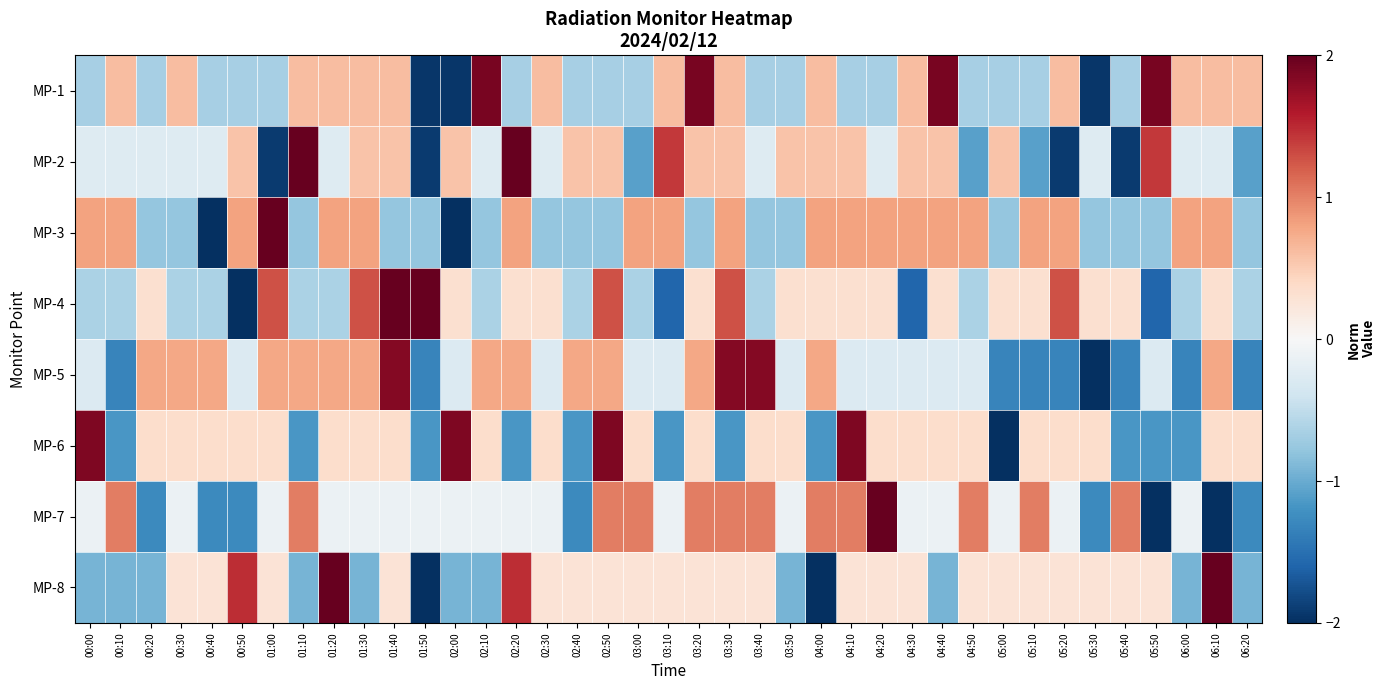

Reading left to right, list all the values displayed in this chart.

MP-1: 00:00=-0.7	00:10=0.6	00:20=-0.7	00:30=0.6	00:40=-0.7	00:50=-0.7	01:00=-0.7	01:10=0.6	01:20=0.6	01:30=0.6	01:40=0.6	01:50=-1.9	02:00=-1.9	02:10=1.9	02:20=-0.7	02:30=0.6	02:40=-0.7	02:50=-0.7	03:00=-0.7	03:10=0.6	03:20=1.9	03:30=0.6	03:40=-0.7	03:50=-0.7	04:00=0.6	04:10=-0.7	04:20=-0.7	04:30=0.6	04:40=1.9	04:50=-0.7	05:00=-0.7	05:10=-0.7	05:20=0.6	05:30=-1.9	05:40=-0.7	05:50=1.9	06:00=0.6	06:10=0.6	06:20=0.6
MP-2: 00:00=-0.3	00:10=-0.3	00:20=-0.3	00:30=-0.3	00:40=-0.3	00:50=0.6	01:00=-1.9	01:10=2.2	01:20=-0.3	01:30=0.6	01:40=0.6	01:50=-1.9	02:00=0.6	02:10=-0.3	02:20=2.2	02:30=-0.3	02:40=0.6	02:50=0.6	03:00=-1.1	03:10=1.4	03:20=0.6	03:30=0.6	03:40=-0.3	03:50=0.6	04:00=0.6	04:10=0.6	04:20=-0.3	04:30=0.6	04:40=0.6	04:50=-1.1	05:00=0.6	05:10=-1.1	05:20=-1.9	05:30=-0.3	05:40=-1.9	05:50=1.4	06:00=-0.3	06:10=-0.3	06:20=-1.1
MP-3: 00:00=0.8	00:10=0.8	00:20=-0.8	00:30=-0.8	00:40=-2.3	00:50=0.8	01:00=2.4	01:10=-0.8	01:20=0.8	01:30=0.8	01:40=-0.8	01:50=-0.8	02:00=-2.3	02:10=-0.8	02:20=0.8	02:30=-0.8	02:40=-0.8	02:50=-0.8	03:00=0.8	03:10=0.8	03:20=-0.8	03:30=0.8	03:40=-0.8	03:50=-0.8	04:00=0.8	04:10=0.8	04:20=0.8	04:30=0.8	04:40=0.8	04:50=0.8	05:00=-0.8	05:10=0.8	05:20=0.8	05:30=-0.8	05:40=-0.8	05:50=-0.8	06:00=0.8	06:10=0.8	06:20=-0.8
MP-4: 00:00=-0.6	00:10=-0.6	00:20=0.3	00:30=-0.6	00:40=-0.6	00:50=-2.5	01:00=1.3	01:10=-0.6	01:20=-0.6	01:30=1.3	01:40=2.2	01:50=2.2	02:00=0.3	02:10=-0.6	02:20=0.3	02:30=0.3	02:40=-0.6	02:50=1.3	03:00=-0.6	03:10=-1.6	03:20=0.3	03:30=1.3	03:40=-0.6	03:50=0.3	04:00=0.3	04:10=0.3	04:20=0.3	04:30=-1.6	04:40=0.3	04:50=-0.6	05:00=0.3	05:10=0.3	05:20=1.3	05:30=0.3	05:40=0.3	05:50=-1.6	06:00=-0.6	06:10=0.3	06:20=-0.6
MP-5: 00:00=-0.3	00:10=-1.3	00:20=0.8	00:30=0.8	00:40=0.8	00:50=-0.3	01:00=0.8	01:10=0.8	01:20=0.8	01:30=0.8	01:40=1.8	01:50=-1.3	02:00=-0.3	02:10=0.8	02:20=0.8	02:30=-0.3	02:40=0.8	02:50=0.8	03:00=-0.3	03:10=-0.3	03:20=0.8	03:30=1.8	03:40=1.8	03:50=-0.3	04:00=0.8	04:10=-0.3	04:20=-0.3	04:30=-0.3	04:40=-0.3	04:50=-0.3	05:00=-1.3	05:10=-1.3	05:20=-1.3	05:30=-2.4	05:40=-1.3	05:50=-0.3	06:00=-1.3	06:10=0.8	06:20=-1.3
MP-6: 00:00=1.9	00:10=-1.2	00:20=0.4	00:30=0.4	00:40=0.4	00:50=0.4	01:00=0.4	01:10=-1.2	01:20=0.4	01:30=0.4	01:40=0.4	01:50=-1.2	02:00=1.9	02:10=0.4	02:20=-1.2	02:30=0.4	02:40=-1.2	02:50=1.9	03:00=0.4	03:10=-1.2	03:20=0.4	03:30=-1.2	03:40=0.4	03:50=0.4	04:00=-1.2	04:10=1.9	04:20=0.4	04:30=0.4	04:40=0.4	04:50=0.4	05:00=-2.7	05:10=0.4	05:20=0.4	05:30=0.4	05:40=-1.2	05:50=-1.2	06:00=-1.2	06:10=0.4	06:20=0.4
MP-7: 00:00=-0.1	00:10=1.0	00:20=-1.3	00:30=-0.1	00:40=-1.3	00:50=-1.3	01:00=-0.1	01:10=1.0	01:20=-0.1	01:30=-0.1	01:40=-0.1	01:50=-0.1	02:00=-0.1	02:10=-0.1	02:20=-0.1	02:30=-0.1	02:40=-1.3	02:50=1.0	03:00=1.0	03:10=-0.1	03:20=1.0	03:30=1.0	03:40=1.0	03:50=-0.1	04:00=1.0	04:10=1.0	04:20=2.2	04:30=-0.1	04:40=-0.1	04:50=1.0	05:00=-0.1	05:10=1.0	05:20=-0.1	05:30=-1.3	05:40=1.0	05:50=-2.4	06:00=-0.1	06:10=-2.4	06:20=-1.3
MP-8: 00:00=-0.9	00:10=-0.9	00:20=-0.9	00:30=0.3	00:40=0.3	00:50=1.5	01:00=0.3	01:10=-0.9	01:20=2.7	01:30=-0.9	01:40=0.3	01:50=-2.1	02:00=-0.9	02:10=-0.9	02:20=1.5	02:30=0.3	02:40=0.3	02:50=0.3	03:00=0.3	03:10=0.3	03:20=0.3	03:30=0.3	03:40=0.3	03:50=-0.9	04:00=-2.1	04:10=0.3	04:20=0.3	04:30=0.3	04:40=-0.9	04:50=0.3	05:00=0.3	05:10=0.3	05:20=0.3	05:30=0.3	05:40=0.3	05:50=0.3	06:00=-0.9	06:10=2.7	06:20=-0.9